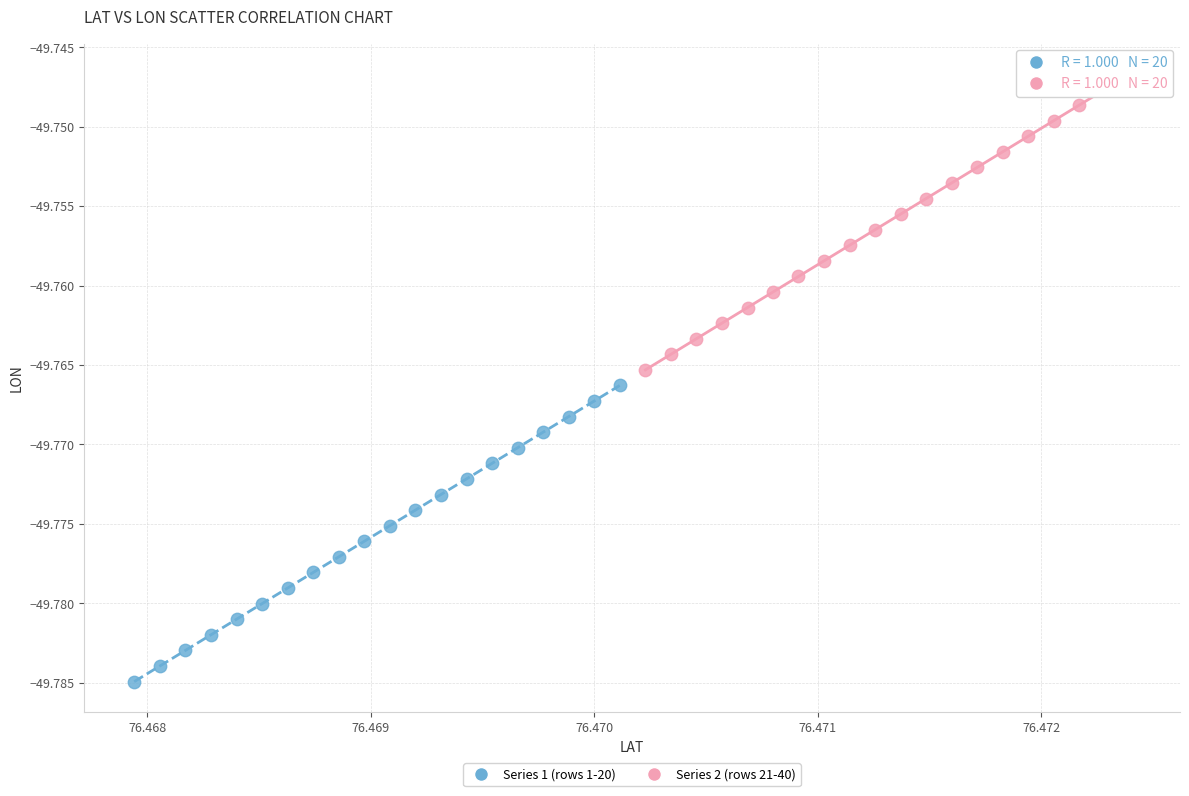

Which series has the largest Y range (max minus min)?

Series 1 (rows 1-20)